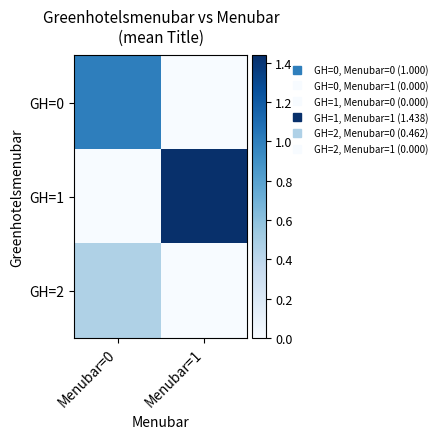

Reading left to right, what are all the values shown in this chart?

GH=0: Menubar=0=1.0	Menubar=1=0.0
GH=1: Menubar=0=0.0	Menubar=1=1.4
GH=2: Menubar=0=0.5	Menubar=1=0.0